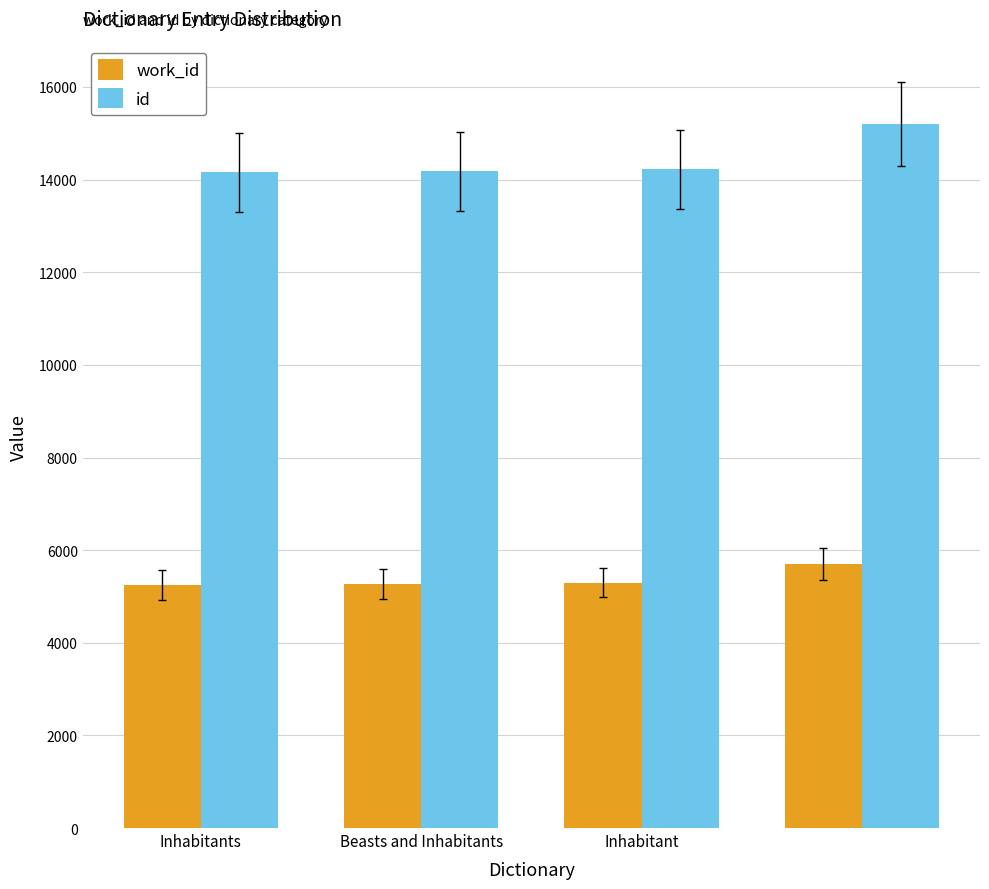

List the series in order of their peak value, highest first.

id, work_id